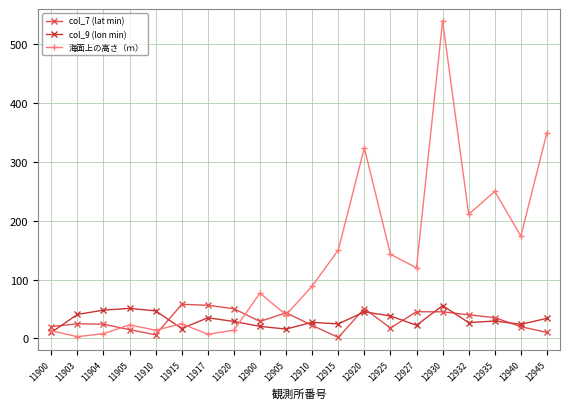

Which series has the widest spread of values?

海面上の高さ（ｍ）